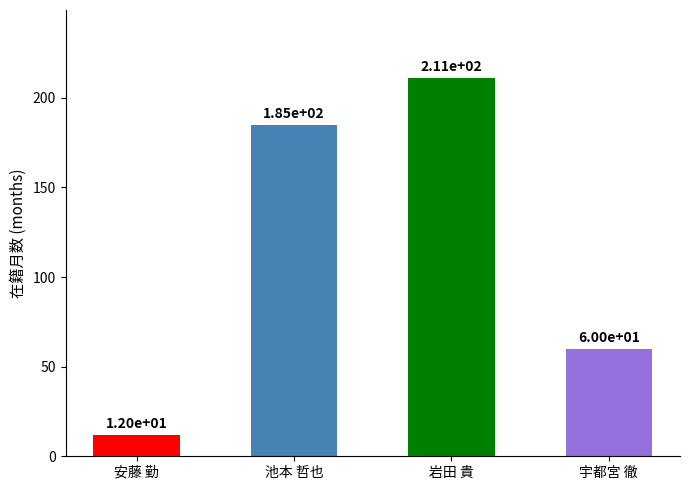

Between 岩田 貴 and 池本 哲也, which is larger?

岩田 貴